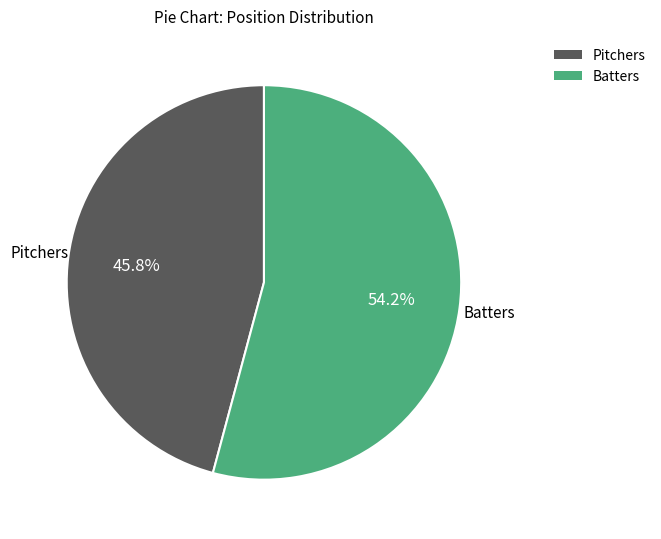

Is there a majority slice in this chart?

Yes